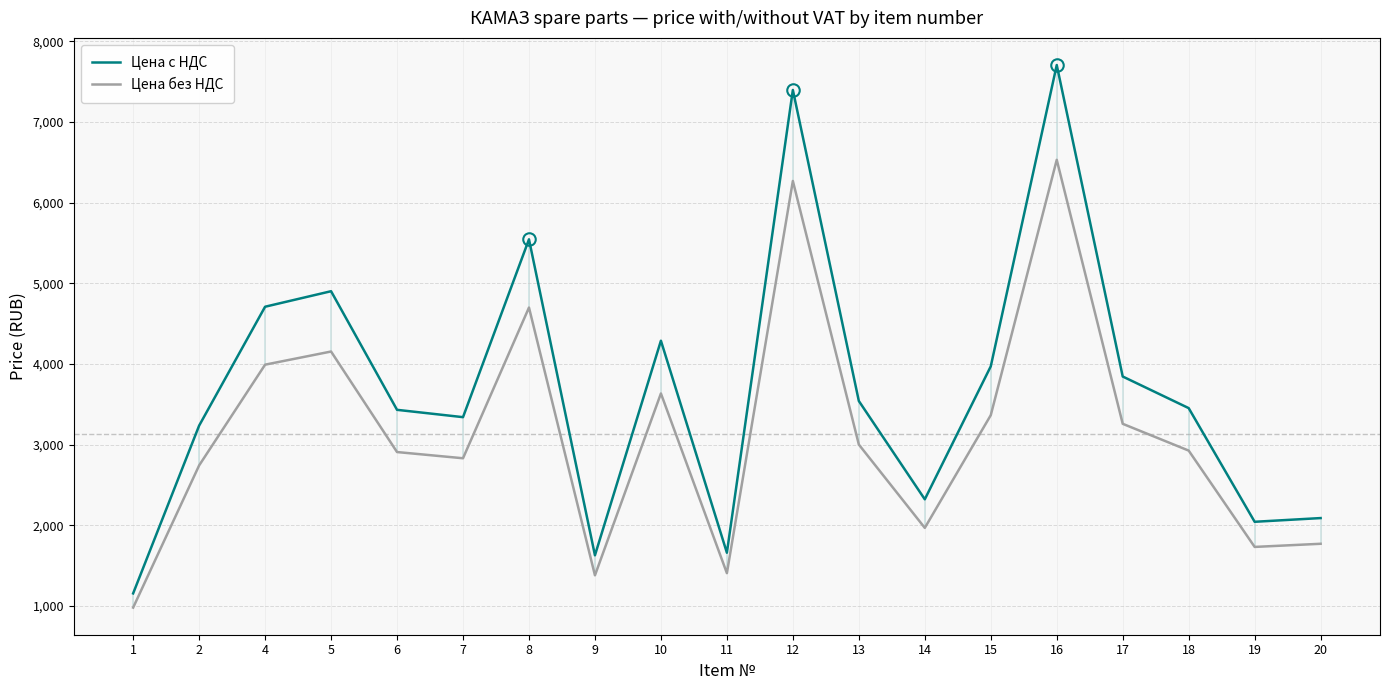

True or false: Цена с НДС and Цена без НДС cross at least once.

False